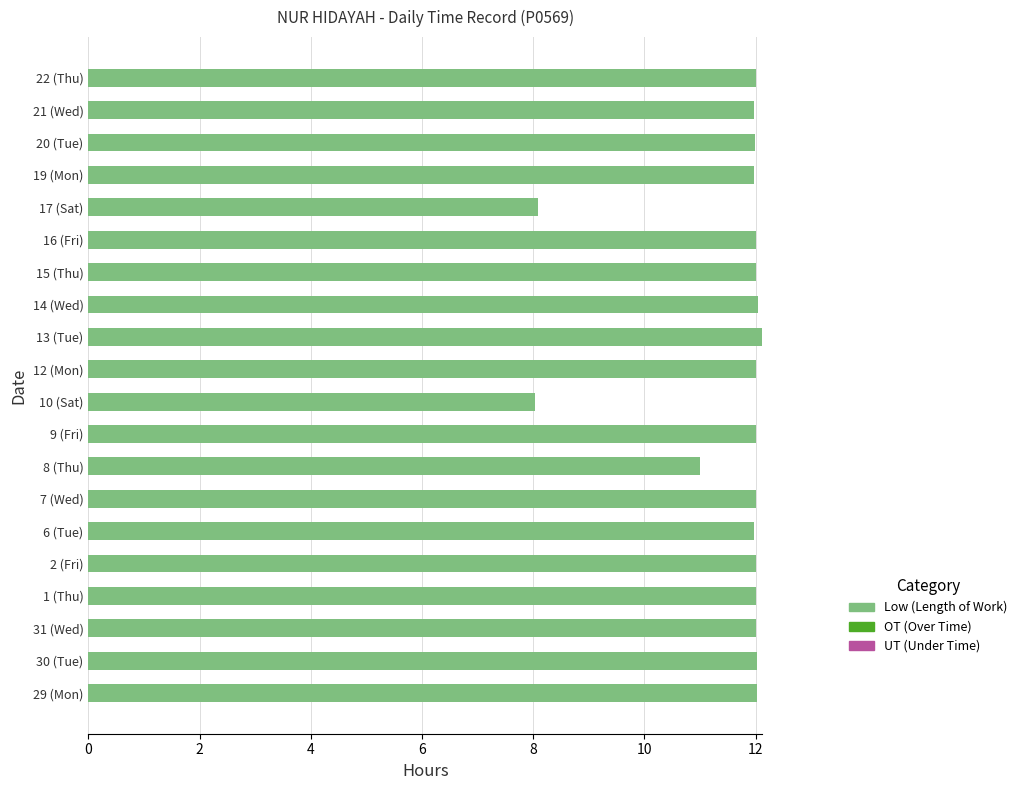

Approximately how many times larger is the value at 10 (Sat) compared to 16 (Fri)?

0.7